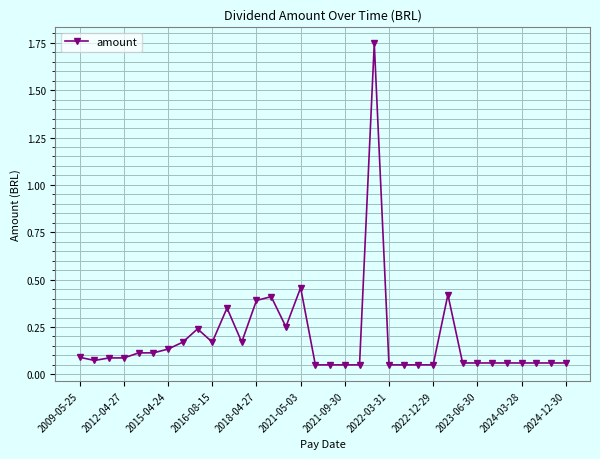

True or false: there are more than 1 points higher than both neighbors.

True